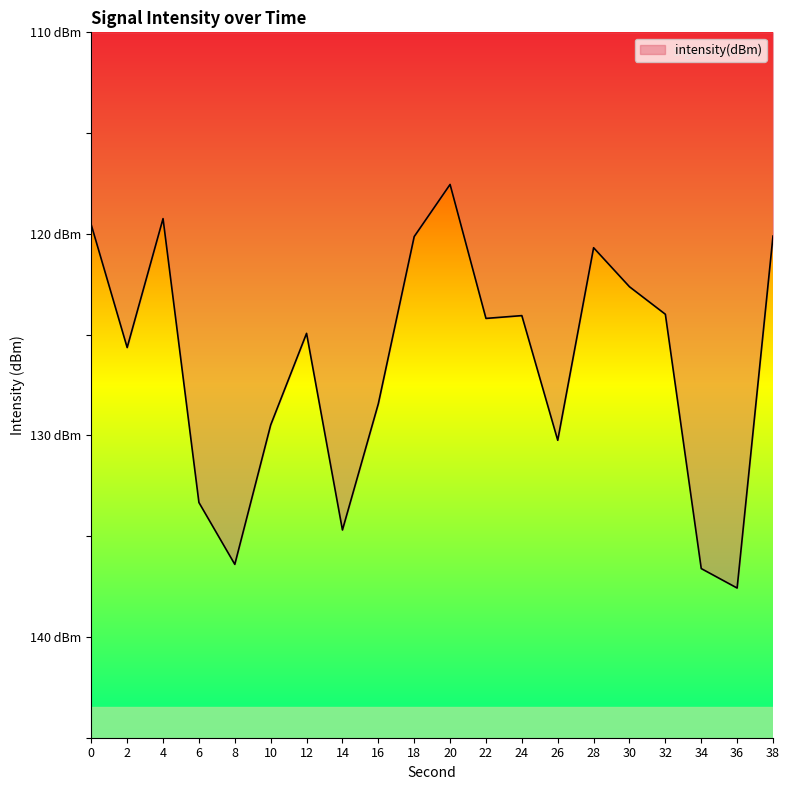

The value at 38 is -184.7. True or false?

False